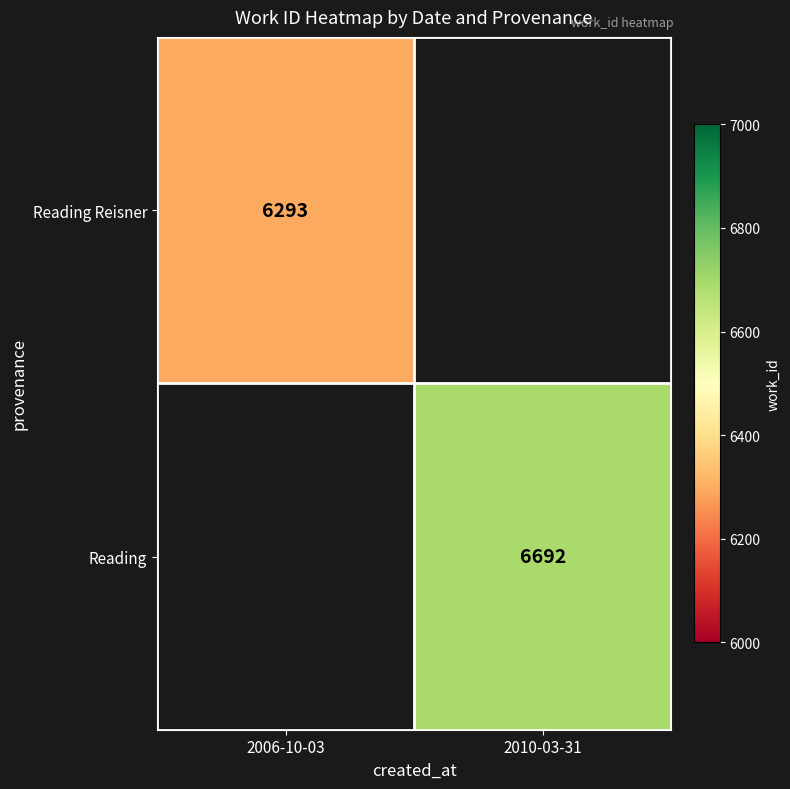

The Reading Reisner series shows 1382.3 at 2006-10-03. True or false?

False